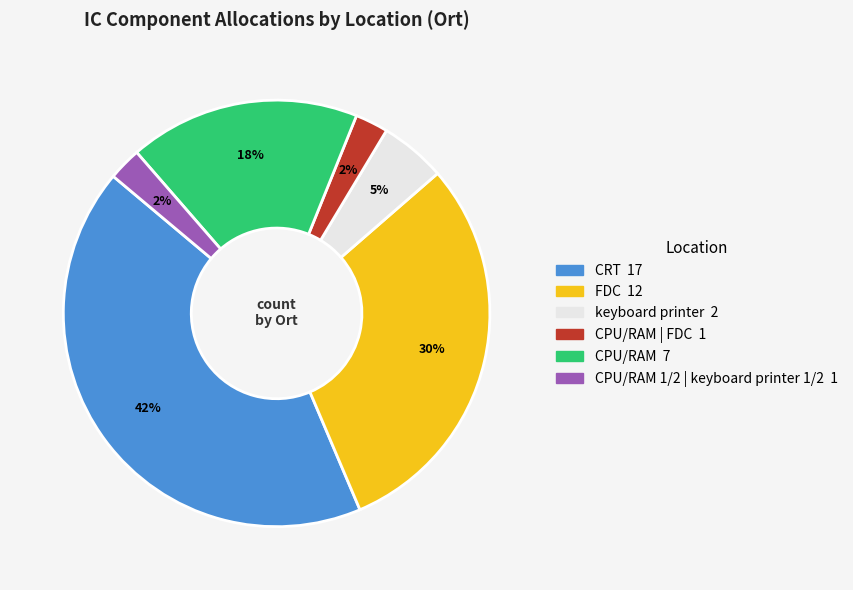

Is there any slice that represents more than half of the pie?

No